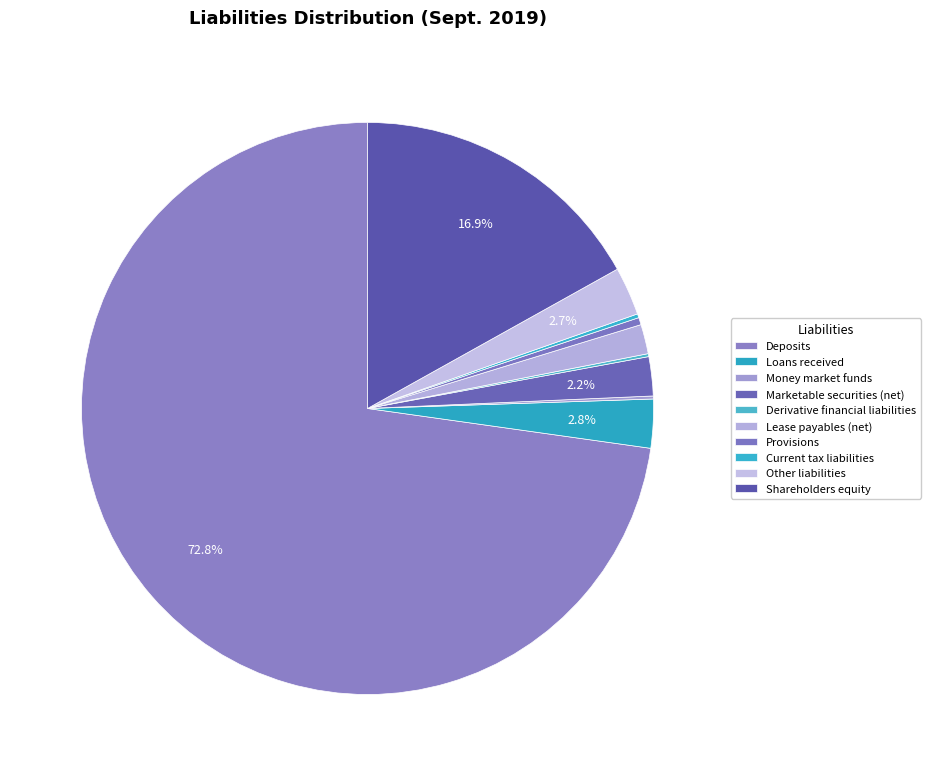

Which category has the smallest portion of the pie?

Derivative financial liabilities